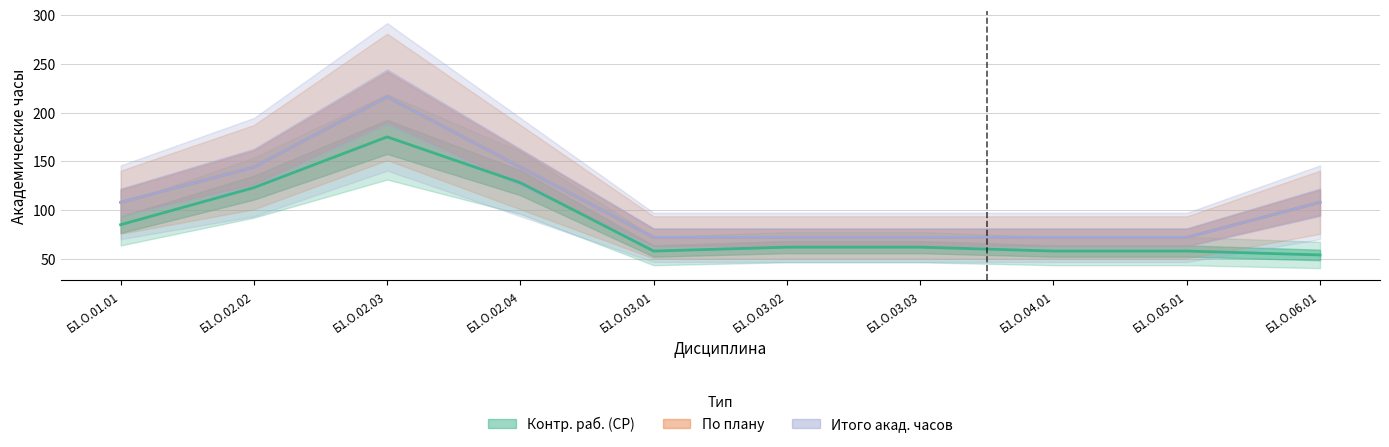

Which series changed the most between Б1.О.02.04 and Б1.О.05.01?

По плану